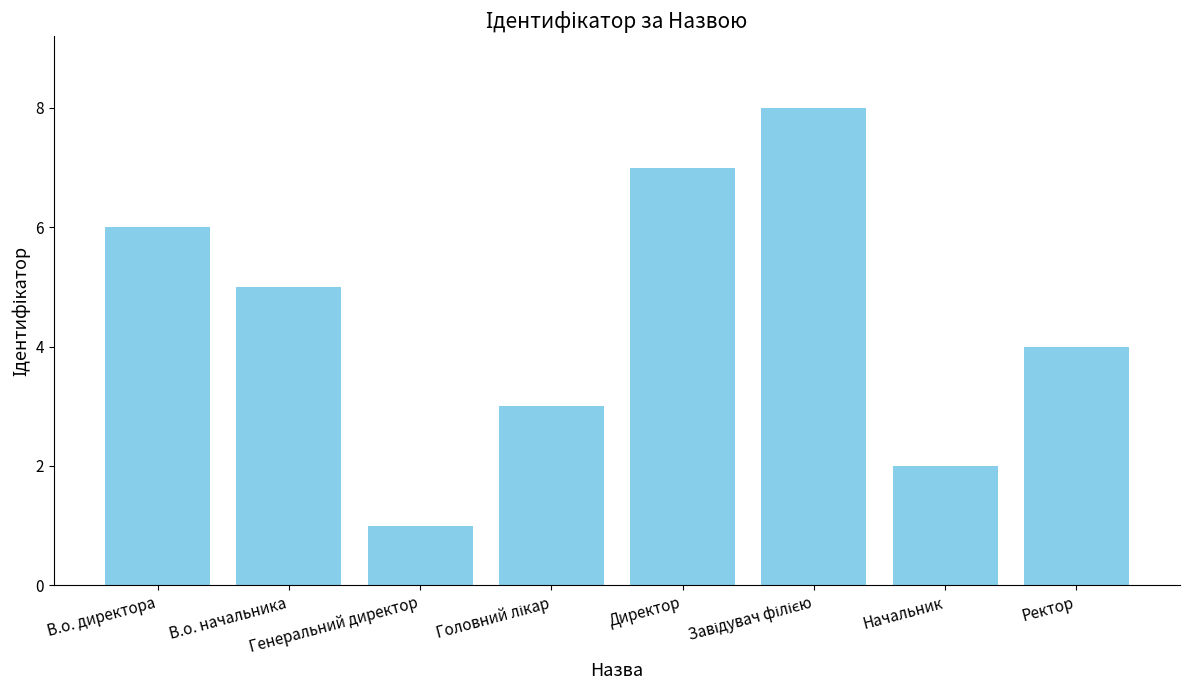

How many values are below 5?

4